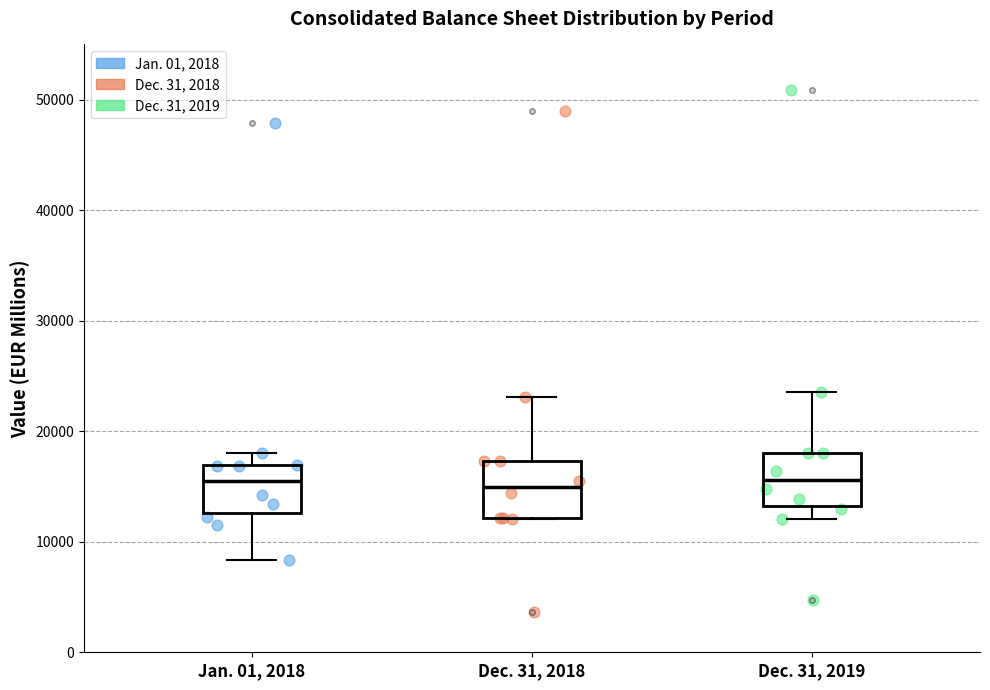

Reading left to right, read every box against the y-axis: the position of its median line, the range the box covers, and the ends of its whiskers. The values are not printed on the chart, so give them approximately, as read against the axis.

Jan. 01, 2018: median 16000, box 13000 to 17000, whiskers 8000 to 18000
Dec. 31, 2018: median 15000, box 12000 to 17000, whiskers 12000 to 23000
Dec. 31, 2019: median 16000, box 13000 to 18000, whiskers 12000 to 24000